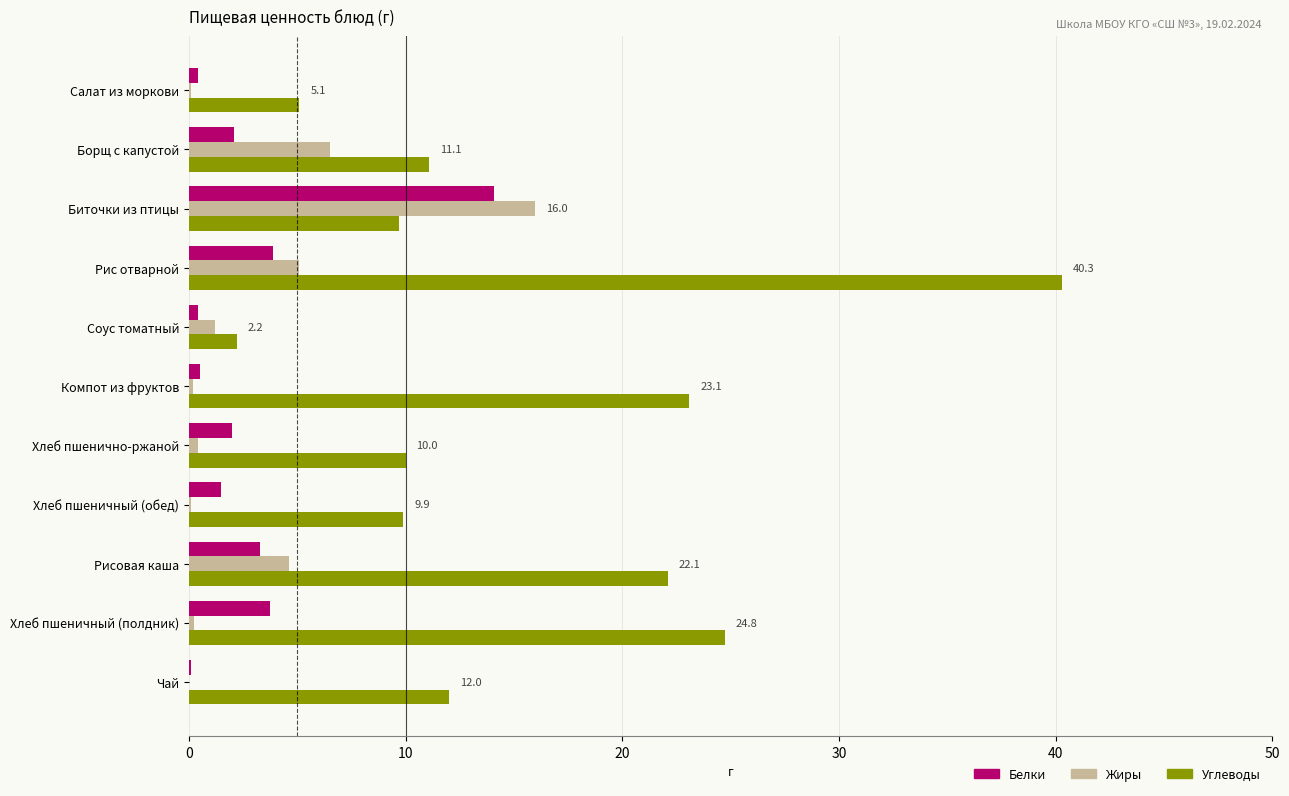

The value of Жиры at Соус томатный is 1.2. True or false?

True